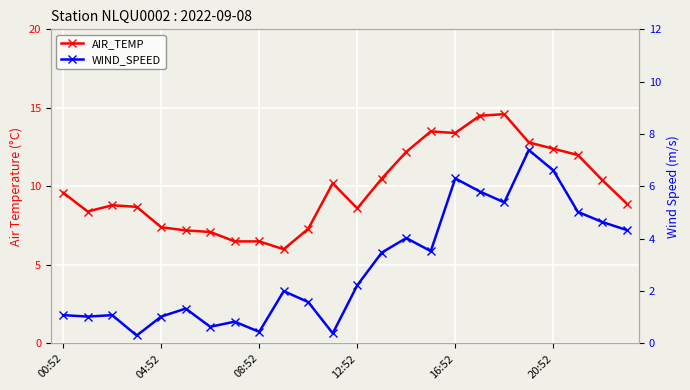

At which label does AIR_TEMP reach its peak?

18